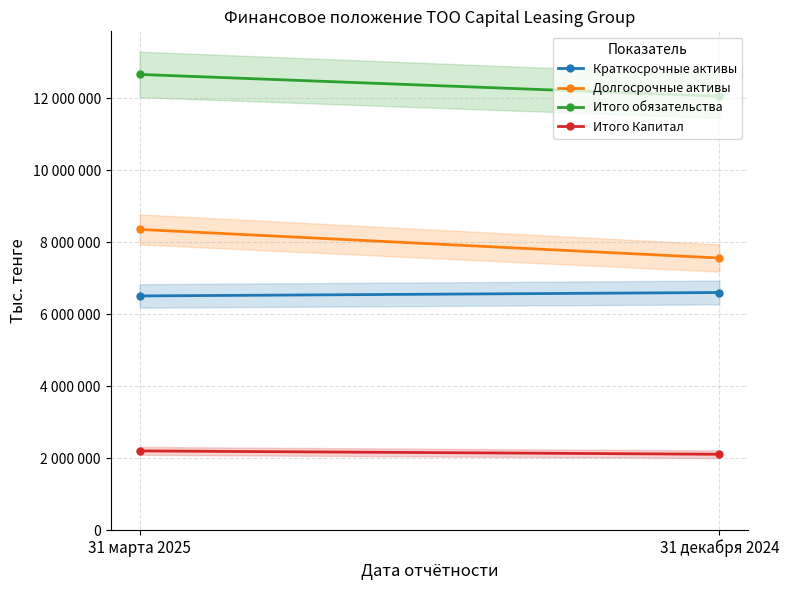

What is the average value of the Долгосрочные активы series?

7954556